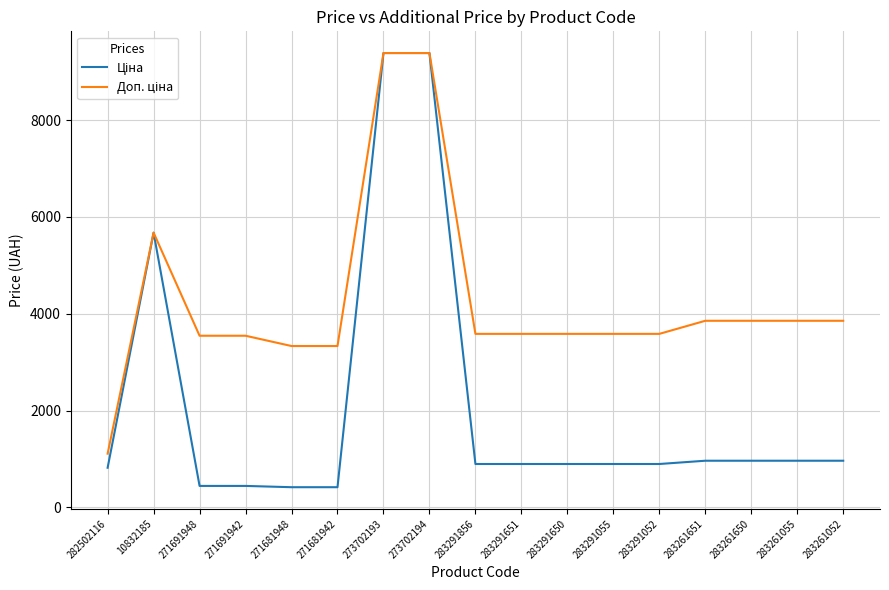

What is the spread (max minus min) of values at 283261650?

2890.5